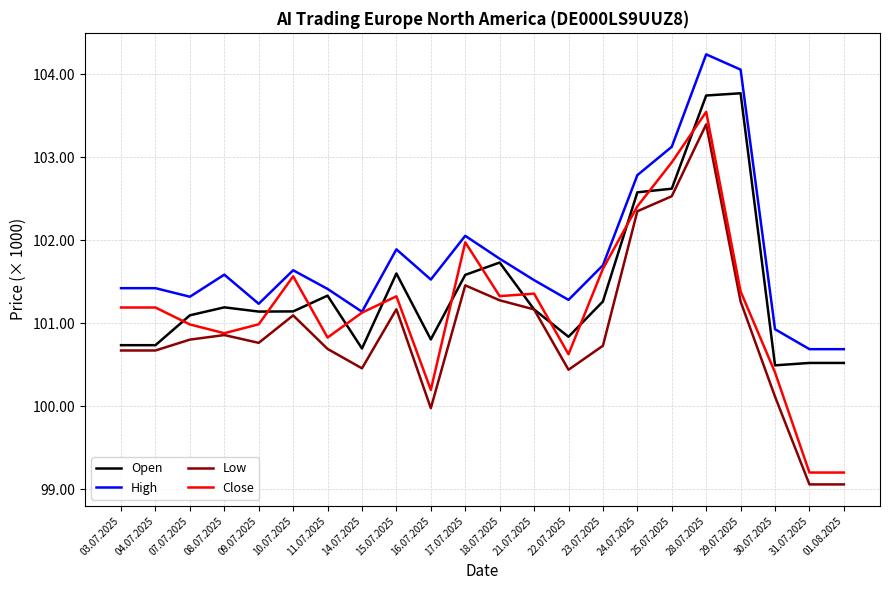

How many lines are shown in the chart?

4